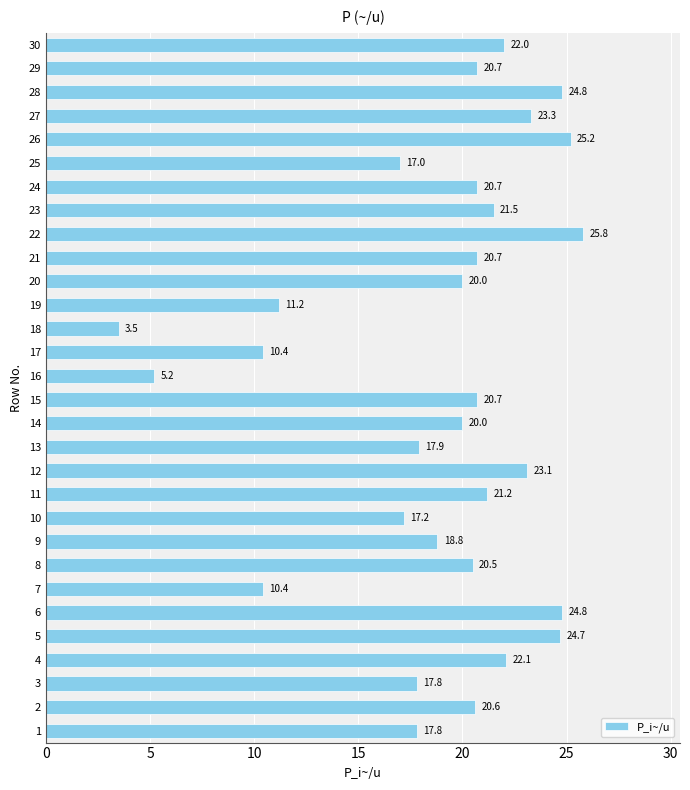

At which category does the chart reach its minimum across all series?

18